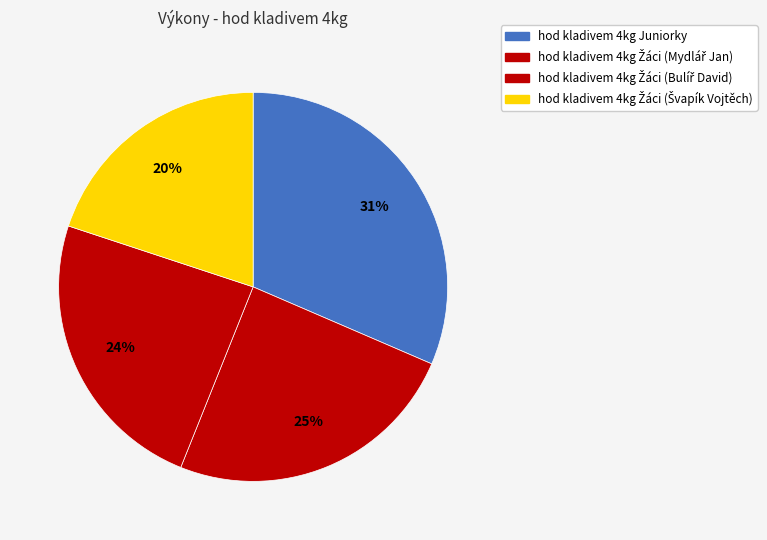

What is the change in value from hod kladivem 4kg Juniorky to hod kladivem 4kg Žáci (Švapík Vojtěch)?

-11.8